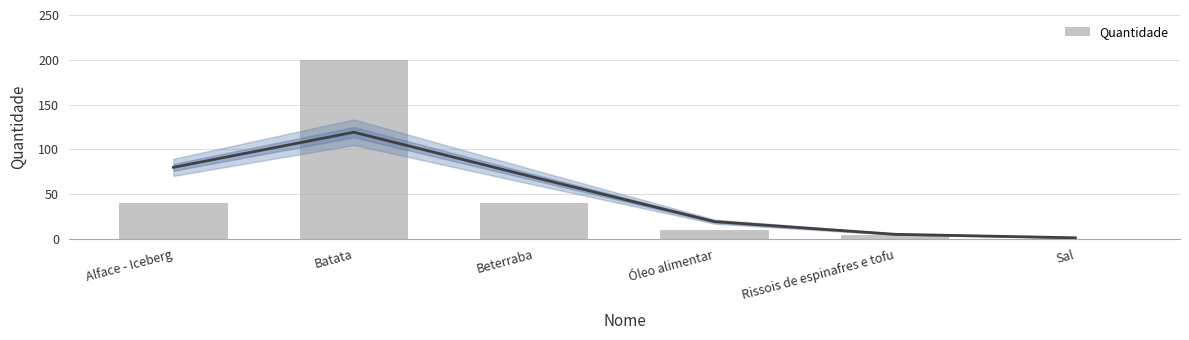

Reading left to right, list all the values displayed in this chart.

40.0	200.0	40.0	10.0	4.0	0.2